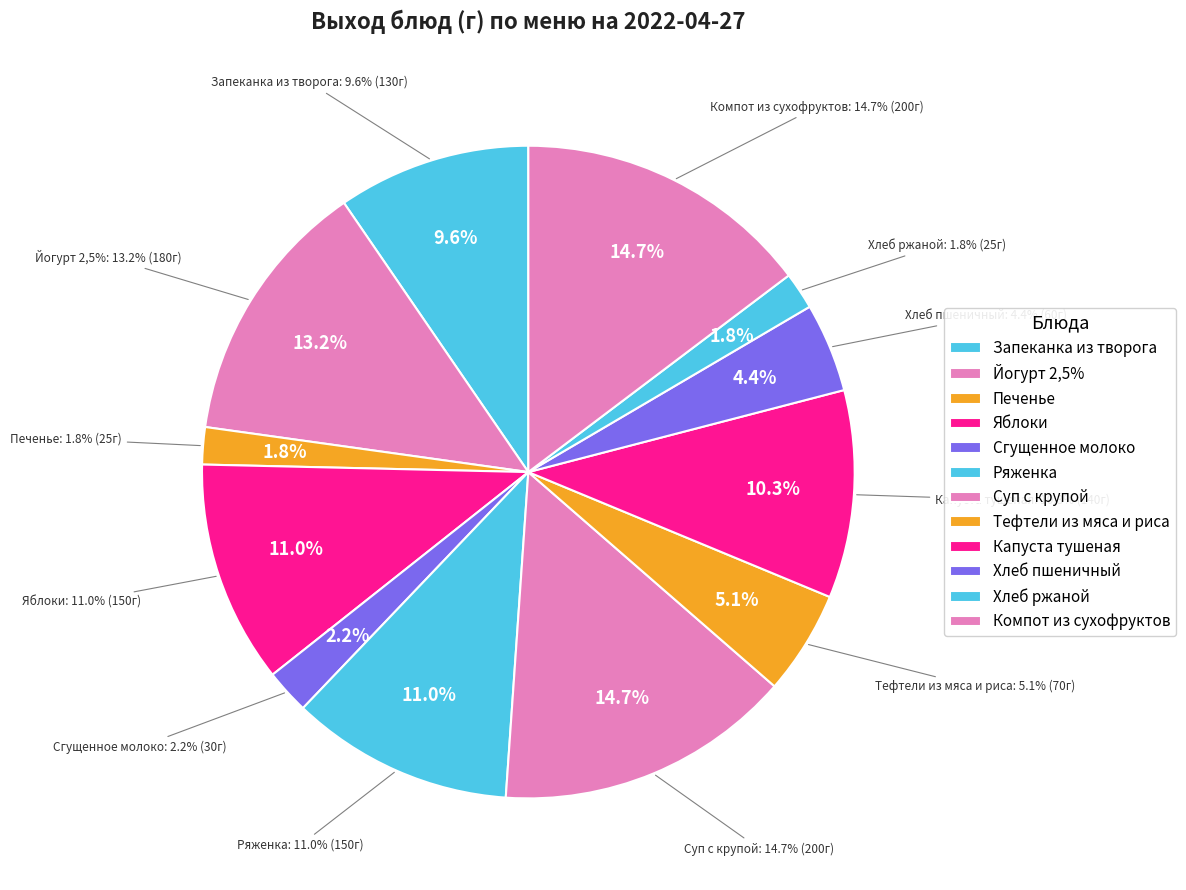

What percentage do Тефтели из мяса и риса and Хлеб пшеничный together represent?

9.6%